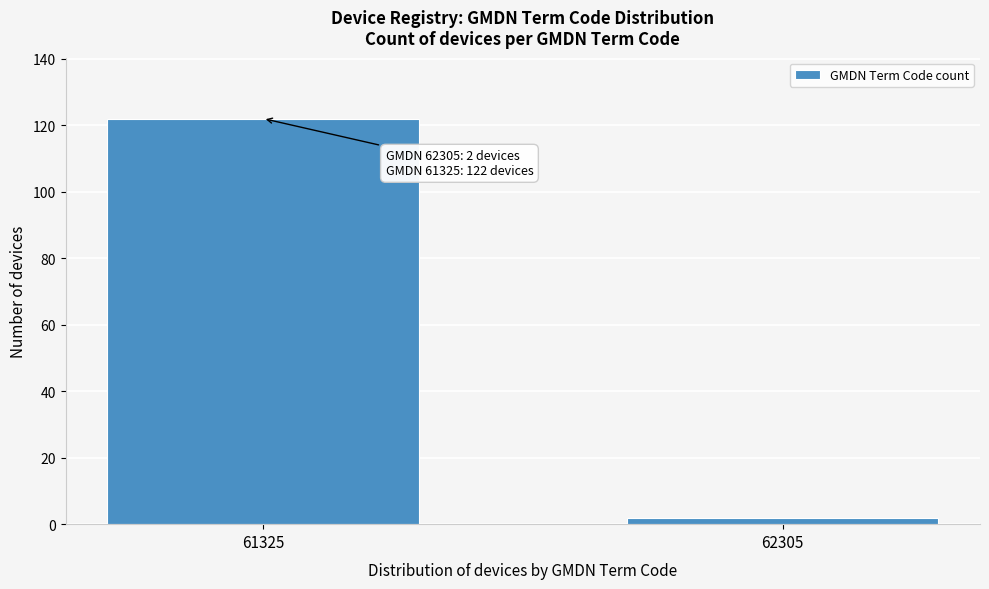

Reading left to right, what are all the values shown in this chart?

61325=122	62305=2